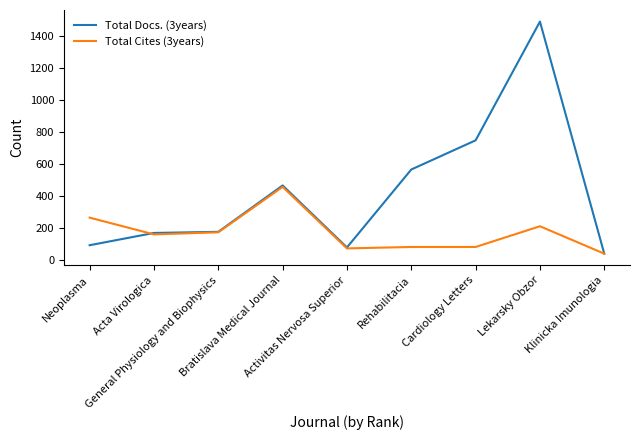

True or false: Total Docs. (3years) has more than 1 interior local peaks.

True